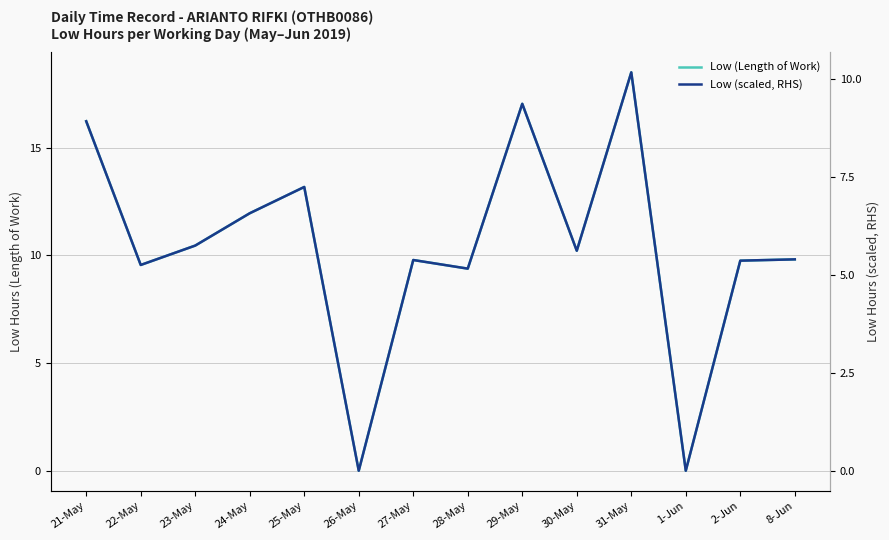

The value of Low (Length of Work) at 2-Jun is 5.3. True or false?

False